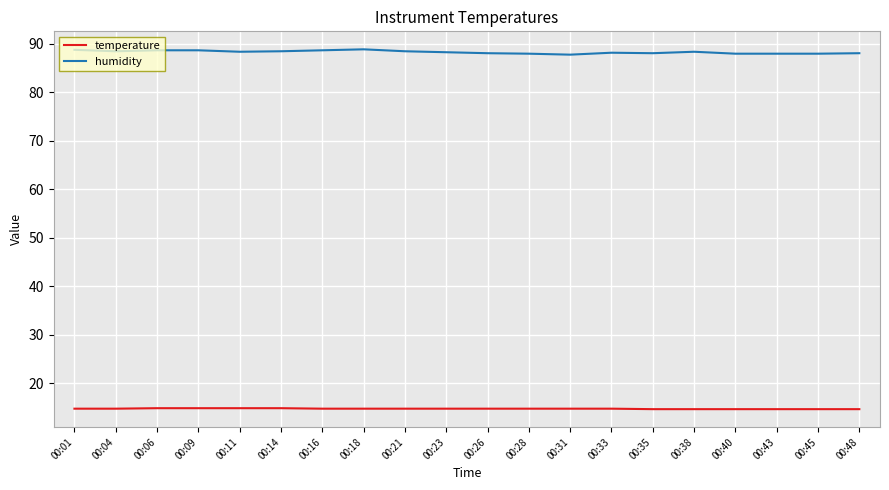

Is it true that humidity equals 88.1 at 00:26?

True